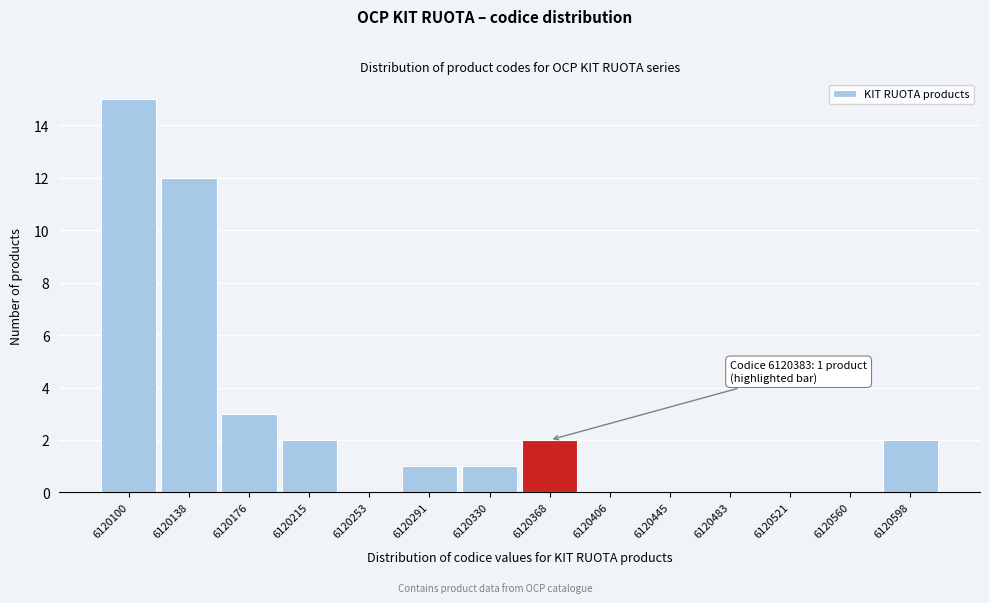

Reading left to right, extract all data points from this chart.

6120100=15	6120138=12	6120176=3	6120215=2	6120253=0	6120291=1	6120330=1	6120368=2	6120406=0	6120445=0	6120483=0	6120521=0	6120560=0	6120598=2